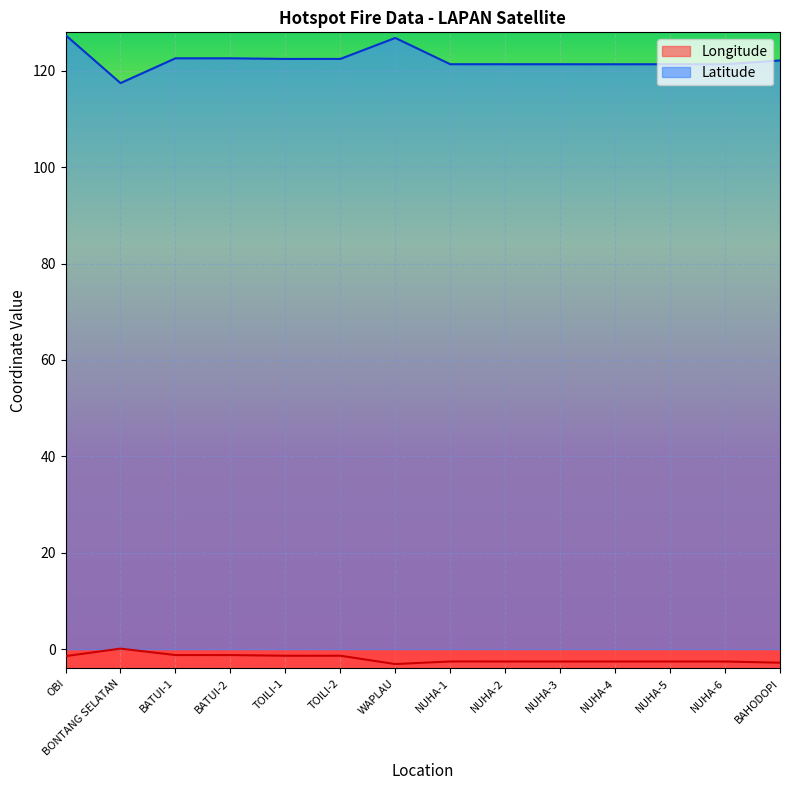

Between NUHA-2 and NUHA-4, which series saw the biggest shift?

Latitude